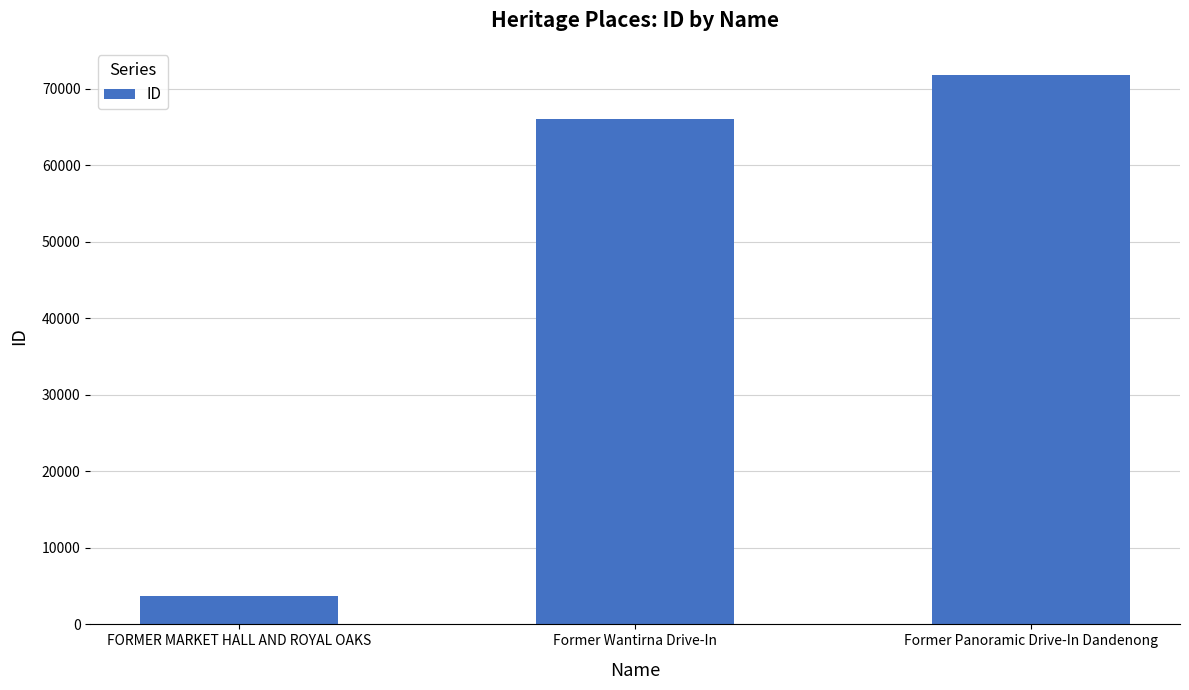

What is the change in value from FORMER MARKET HALL AND ROYAL OAKS to Former Wantirna Drive-In?

+62324